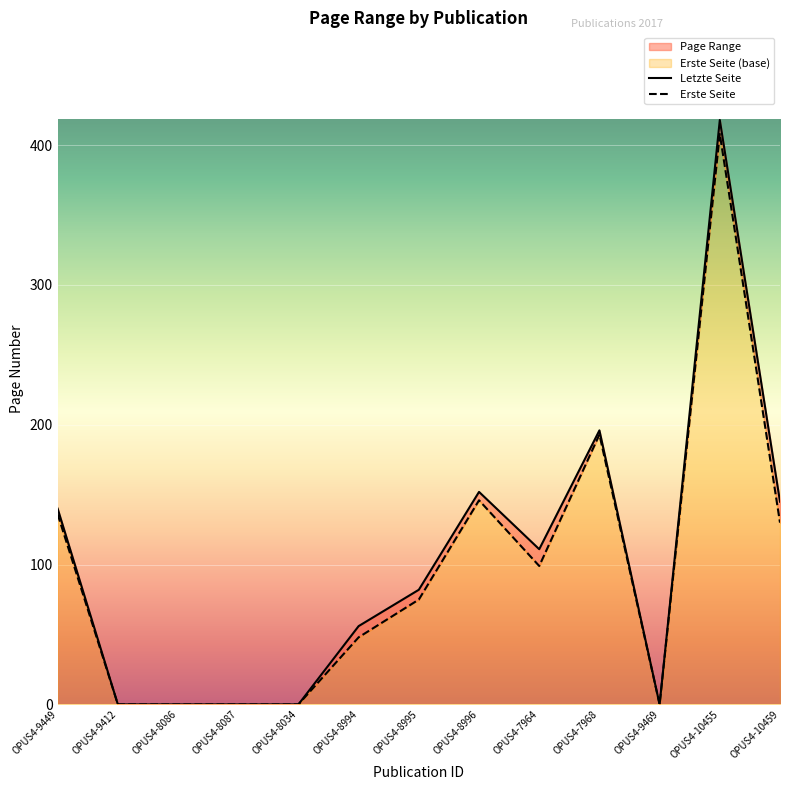

Is the value of Erste Seite at OPUS4-10455 greater than the value of Letzte Seite at OPUS4-8996?

Yes